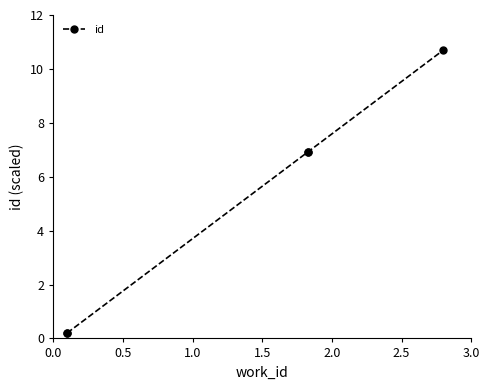

True or false: there are more than 1 points higher than both neighbors.

False